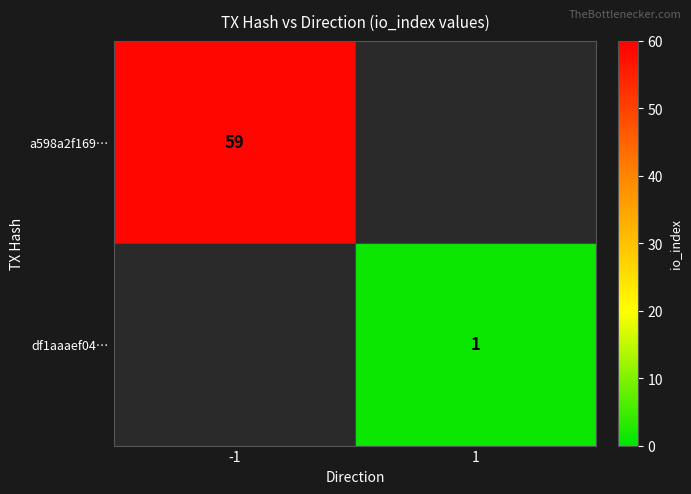

List the labels in order of df1aaaef04… value, largest first.

-1, 1